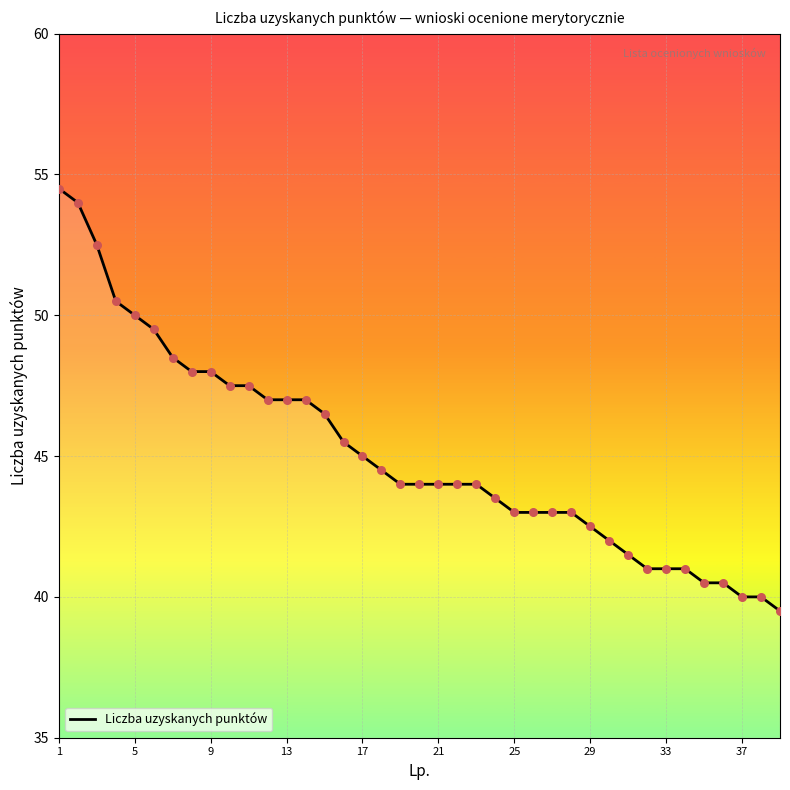

What is the smallest value displayed?

39.5